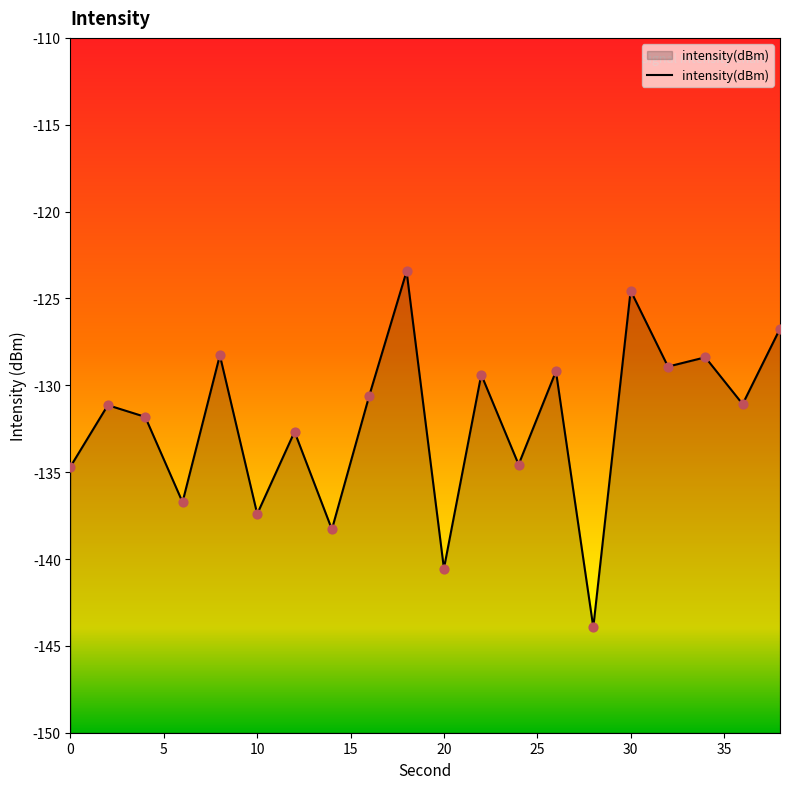

Between 2 and 26, which is larger?

26